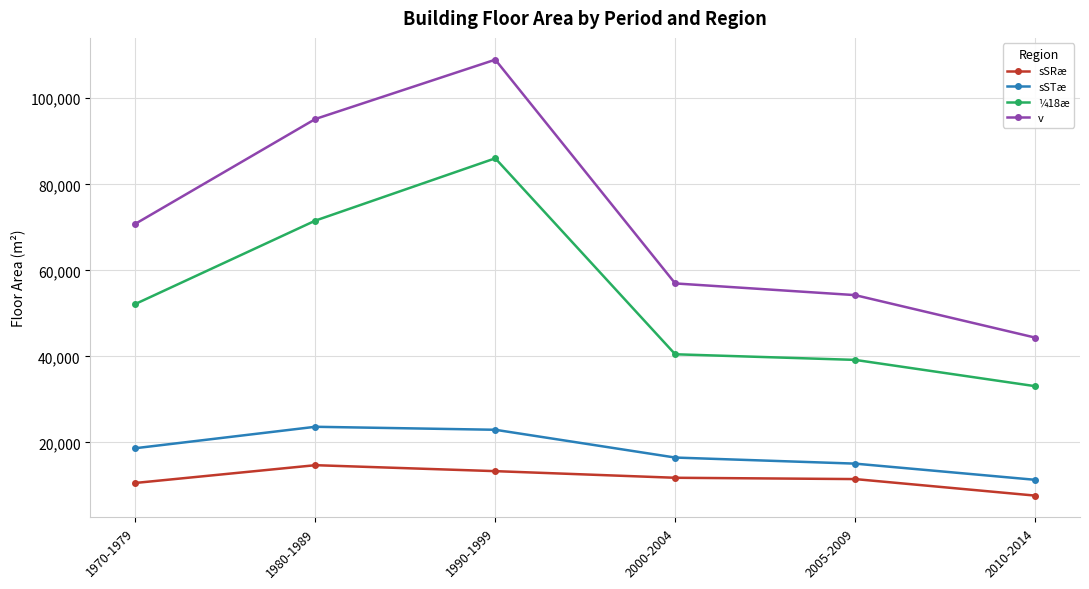

True or false: ¼18æ has a value of 12063 at 2005-2009.

False